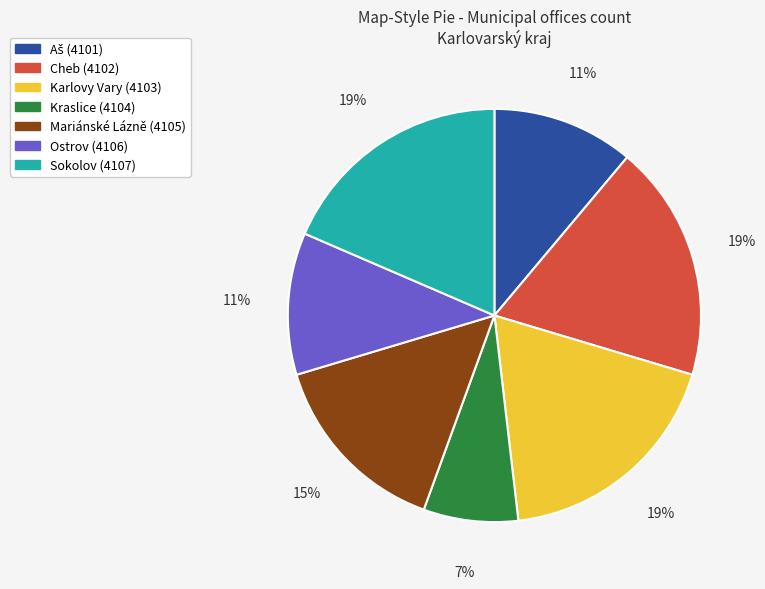

To the nearest percent, what is the combined percentage of Kraslice (4104) and Cheb (4102)?

26%